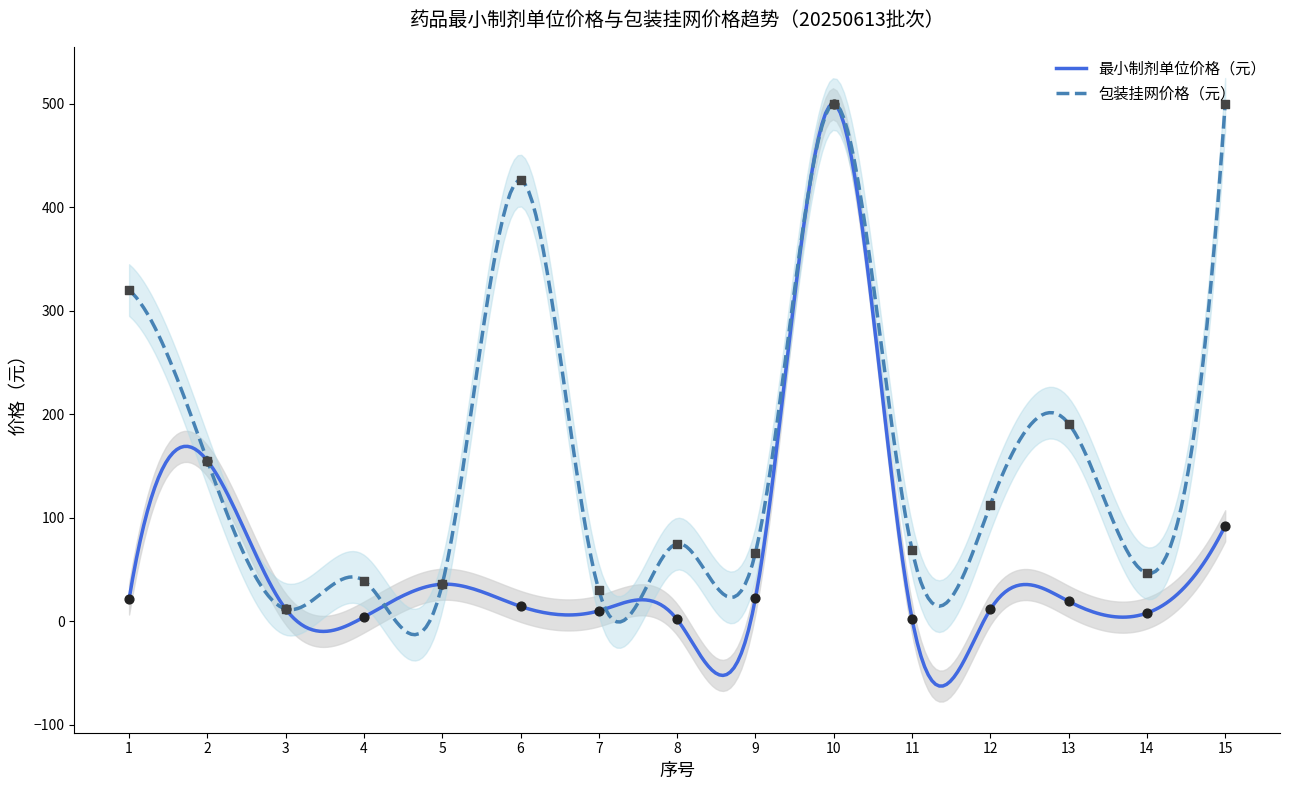

What is the ratio of the value at 14 to the value at 3?

0.7